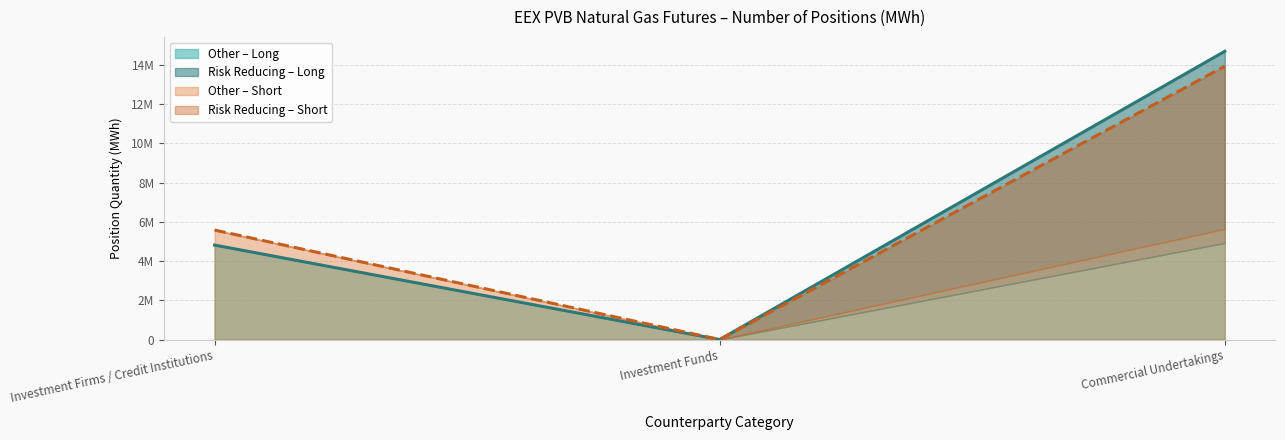

At which category does the chart reach its peak across all series?

Commercial Undertakings